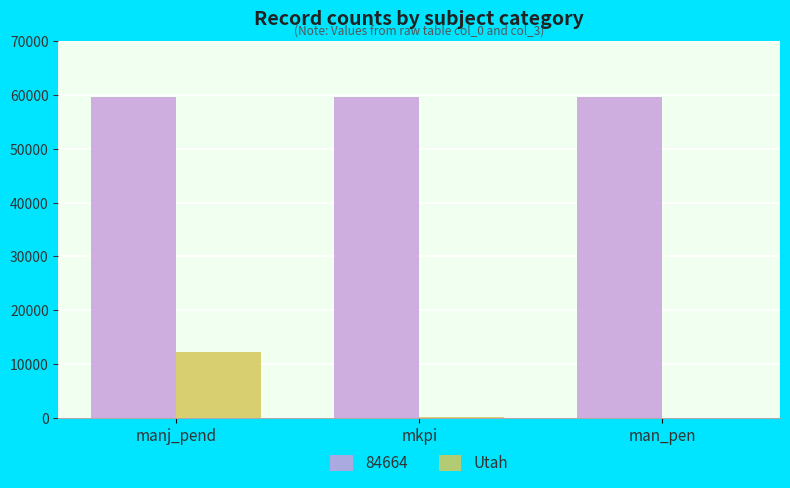

What is the sum of all 84664 values?

179145